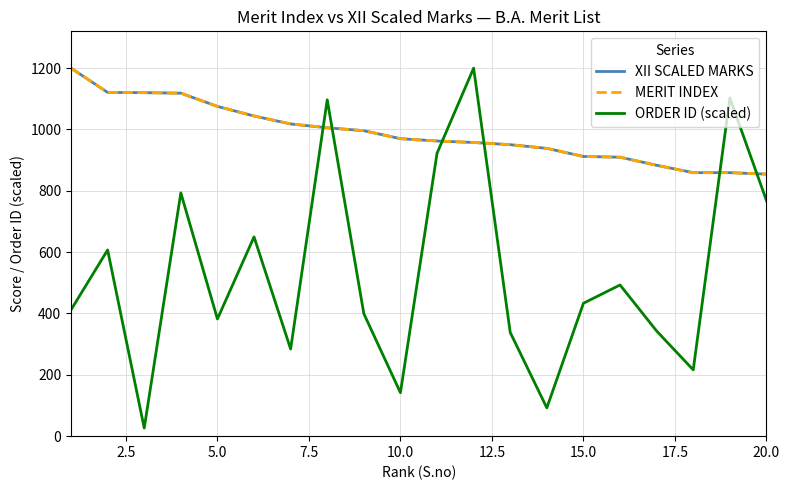

How many intersections are there between ORDER ID (scaled) and MERIT INDEX?

6